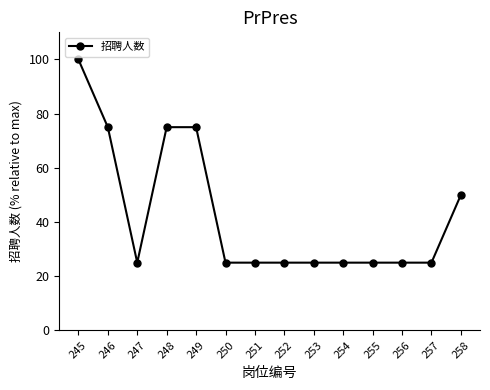

At which category does the data reach its first local valley?

247